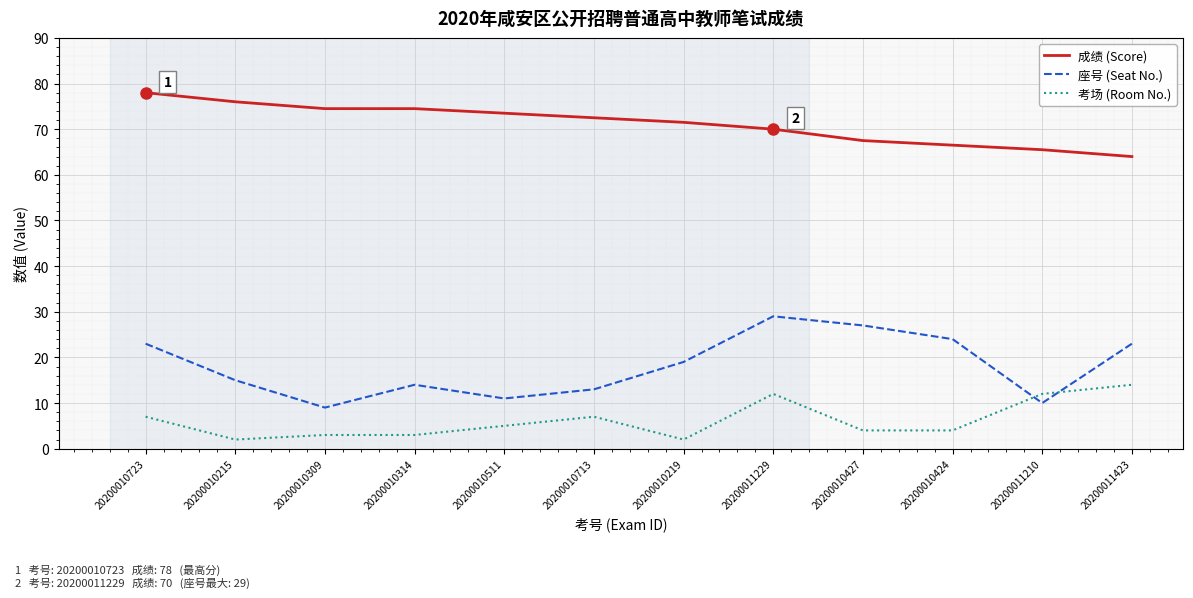

Does the chart display data point markers on the line(s)?

No